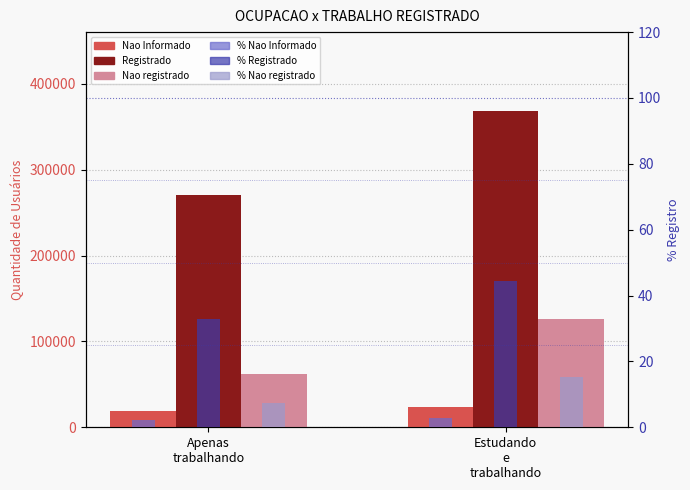

What position from the right is Estudando
e
trabalhando?

1